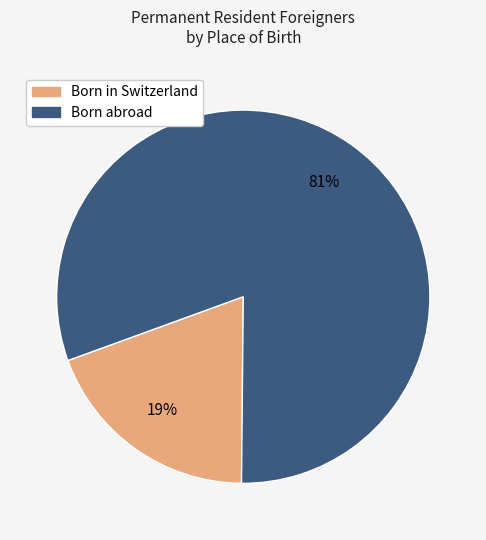

The Born in Switzerland slice represents 19% of the pie. True or false?

True